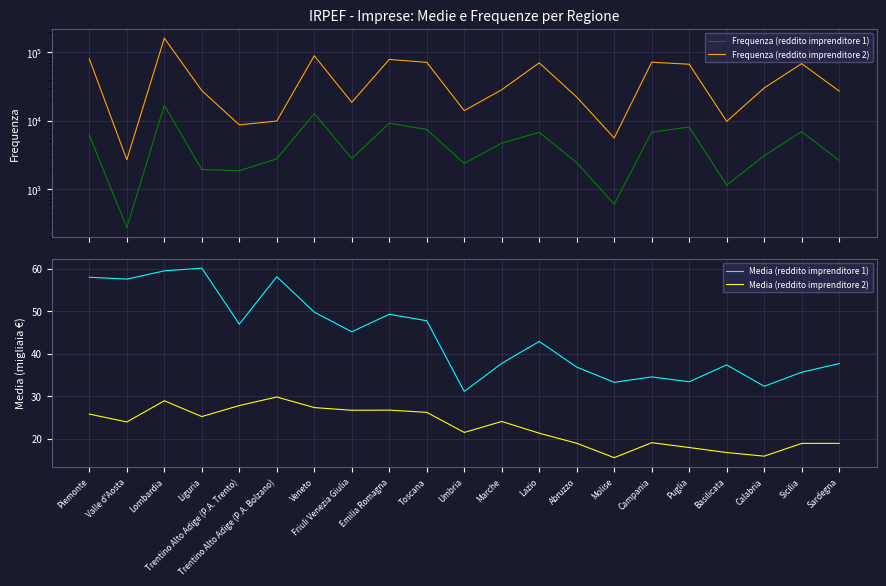

Is it true that Media (reddito imprenditore 1) equals 32.3 at Calabria?

True